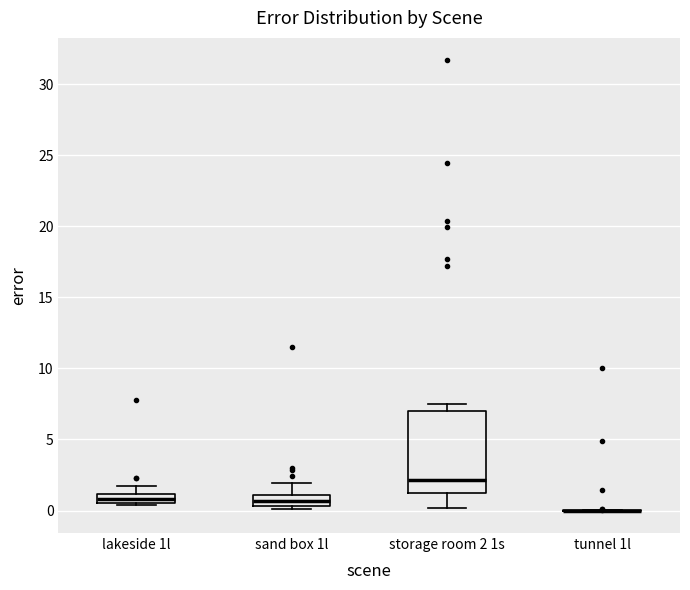

Where is the upper edge of the box for storage room 2 1s on the y-axis? The values are not printed on the chart, so give them approximately, as read against the axis.

7.0